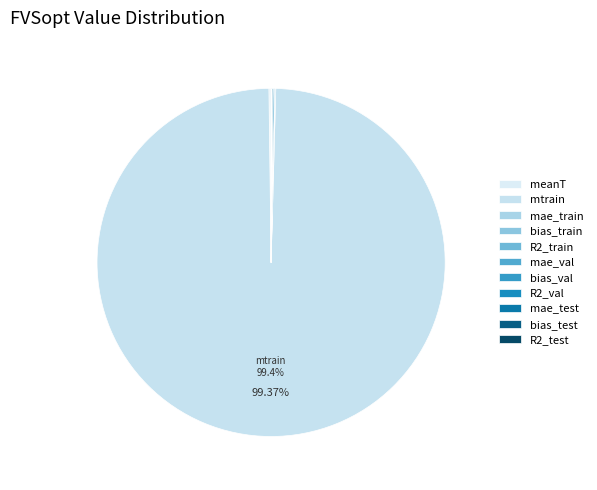

Is the sum of R2_train and mae_test greater than half?

No